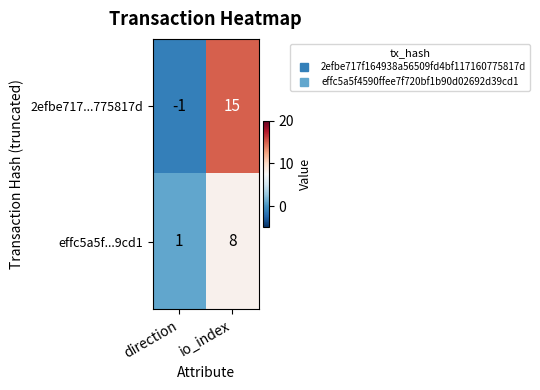

Which series has the largest total across all categories?

2efbe717...775817d